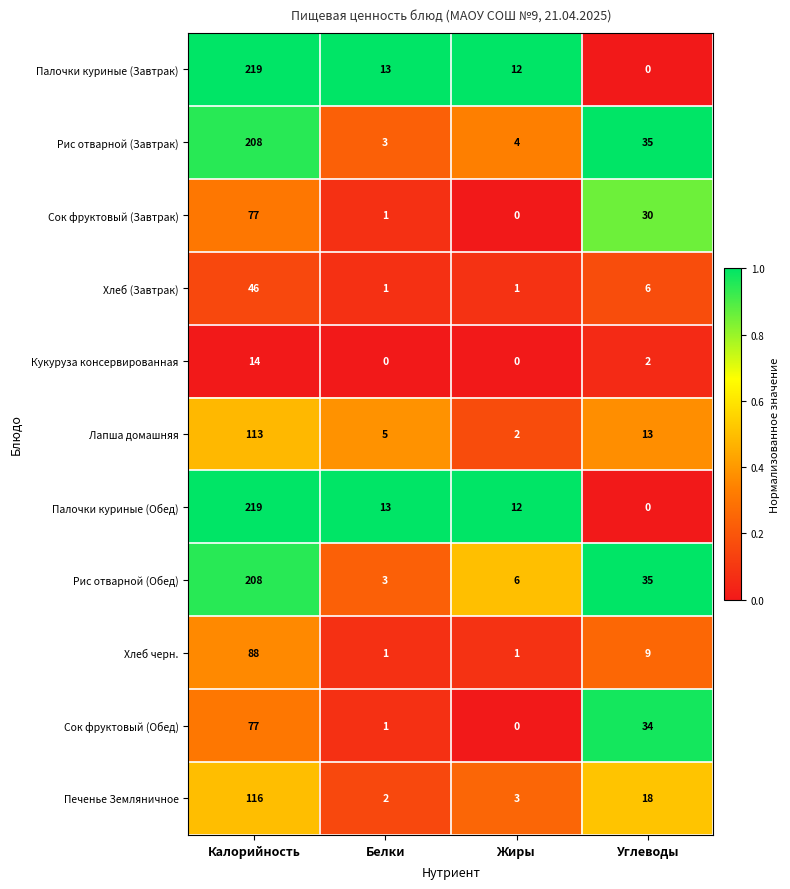

What is the average value of the Сок фруктовый (Обед) series?

28